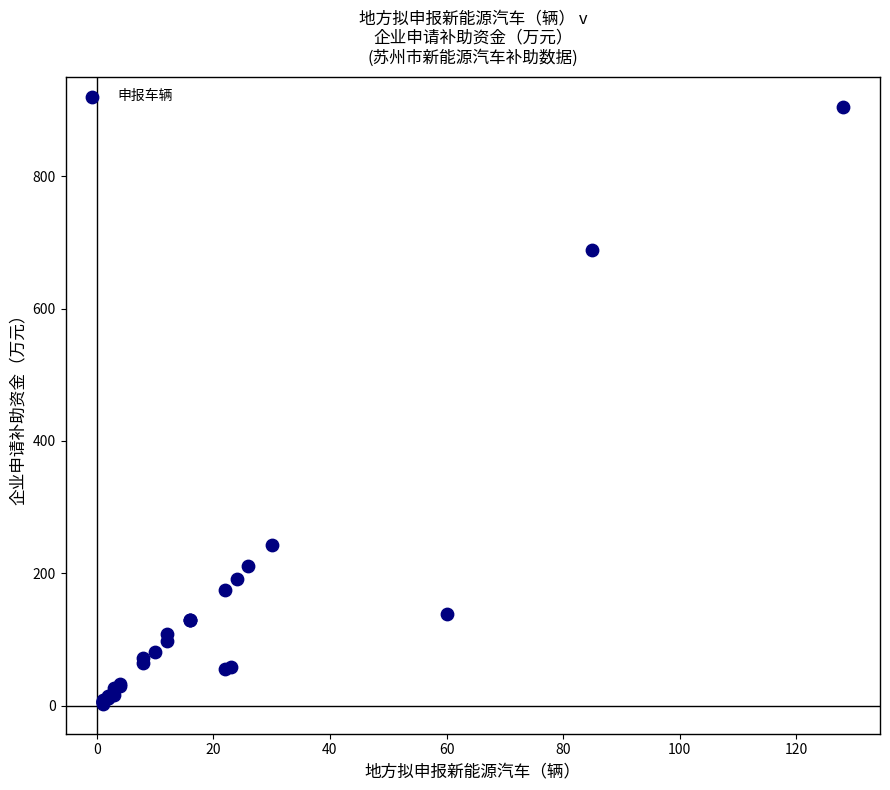

What Y value in the scatter plot is closest to 454?

243.0